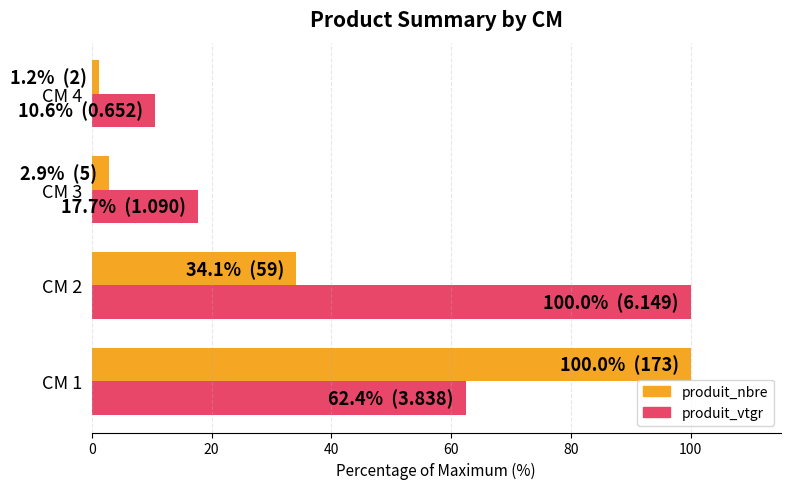

What is the average value of the produit_nbre series?

34.5